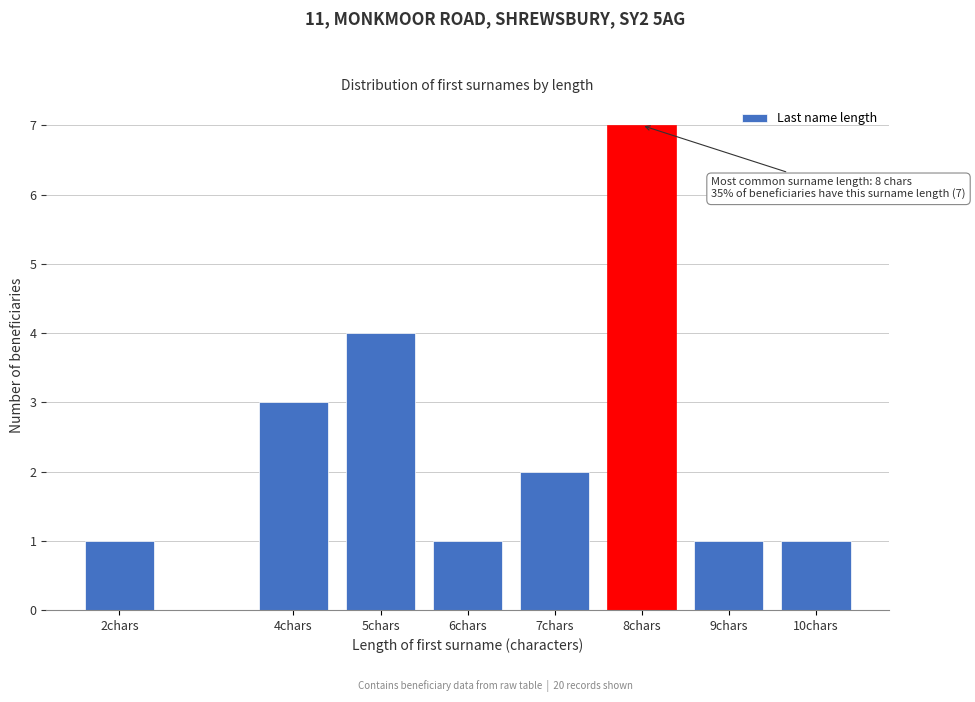

Reading left to right, extract all data points from this chart.

2chars=1	4chars=3	5chars=4	6chars=1	7chars=2	8chars=7	9chars=1	10chars=1